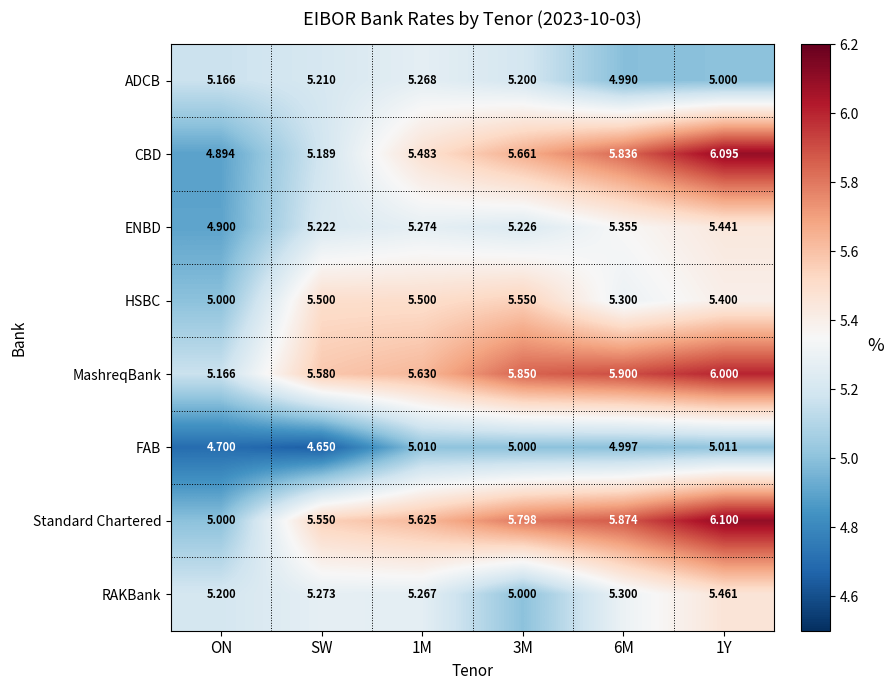

Rank the series by their maximum value, from lowest to highest.

FAB, ADCB, ENBD, RAKBank, HSBC, MashreqBank, CBD, Standard Chartered